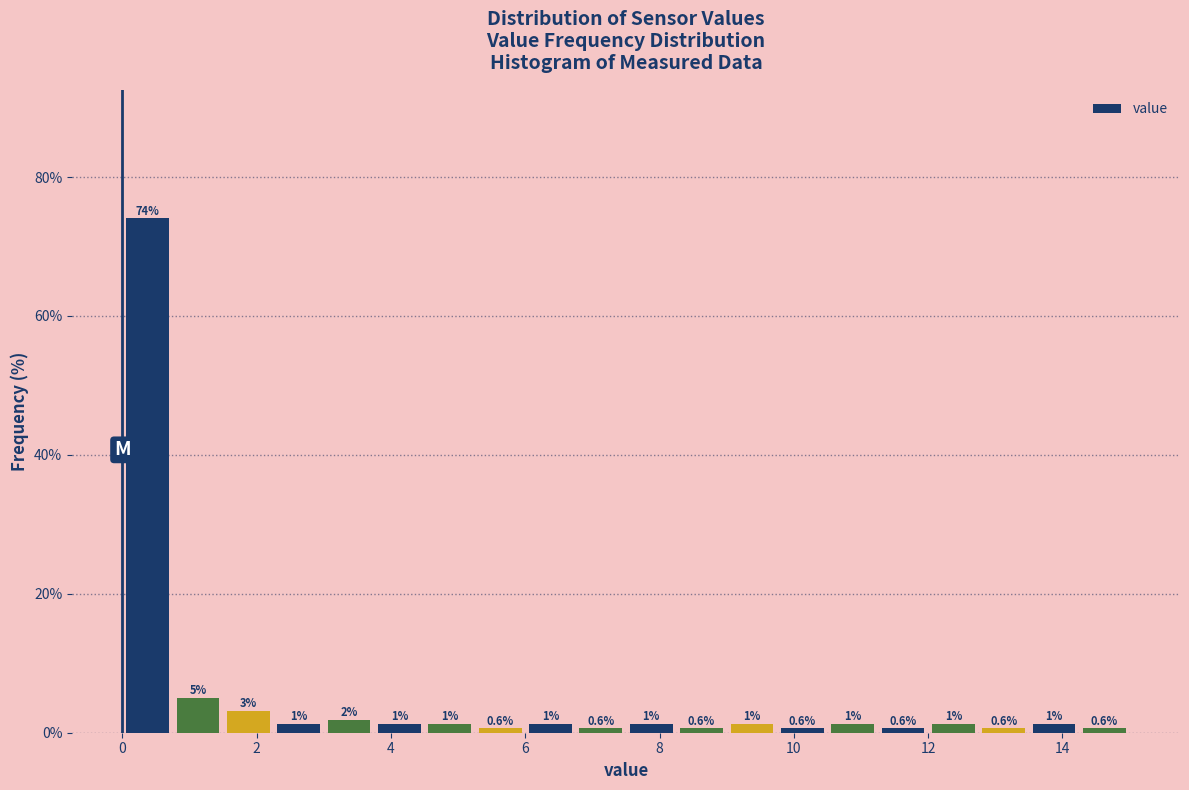

Around what value on the x-axis is the tallest bar? Give the approximate position of its centre, as read against the axis.

0.4